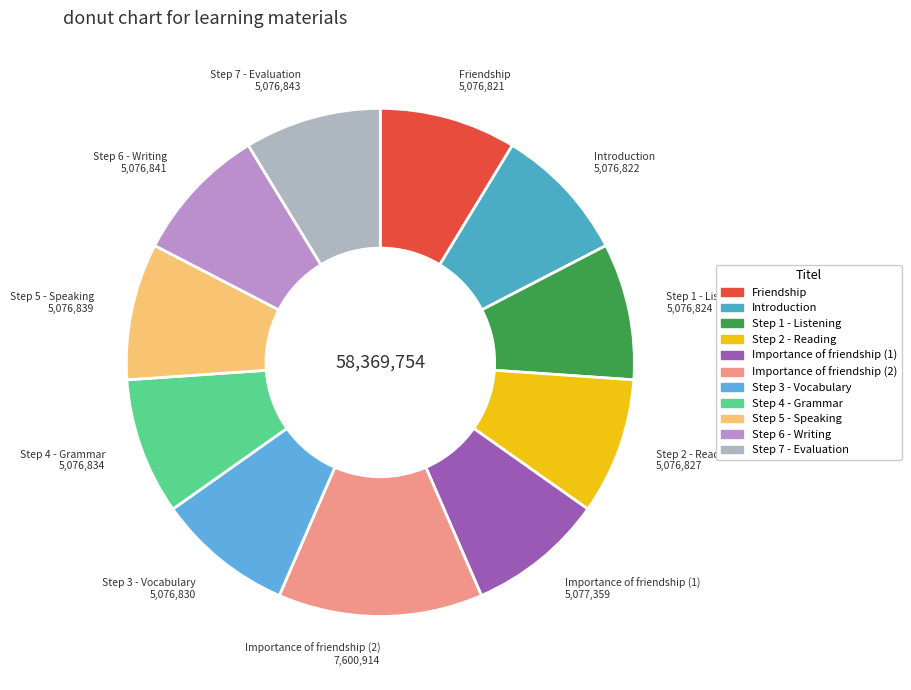

Is the sum of Friendship and Step 3 - Vocabulary greater than half?

No